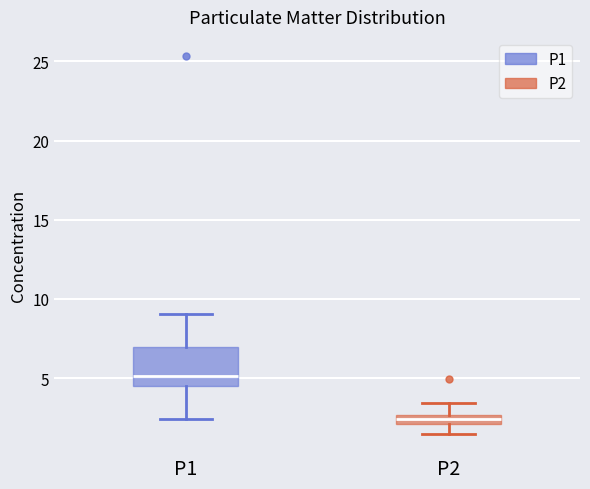

Which box has the lowest median line?

P2